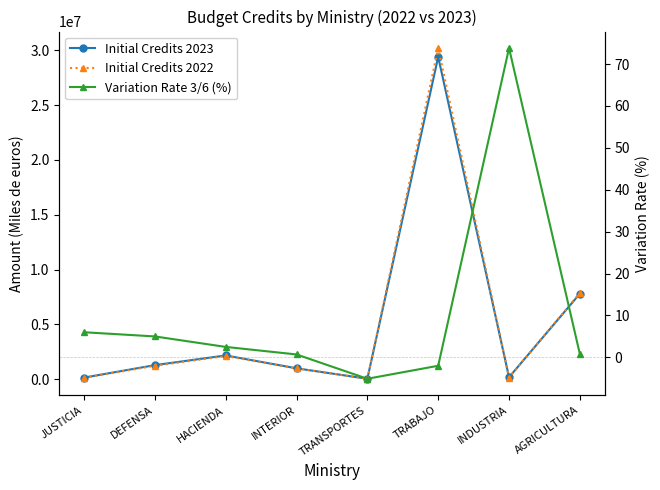

True or false: Initial Credits 2022 and Variation Rate 3/6 (%) intersect in this chart.

False